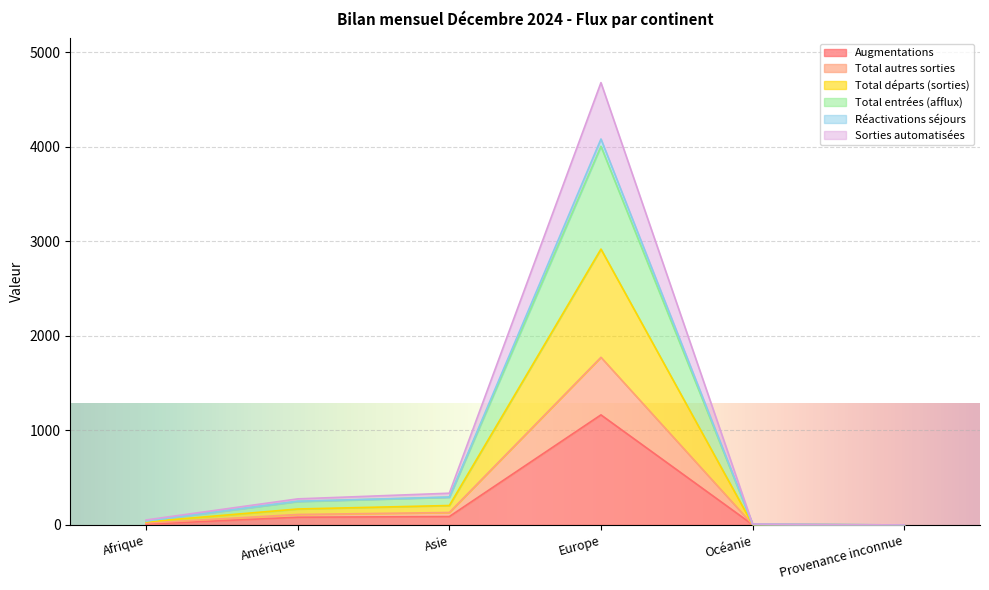

True or false: Total autres sorties and Total entrées (afflux) cross at least once.

False